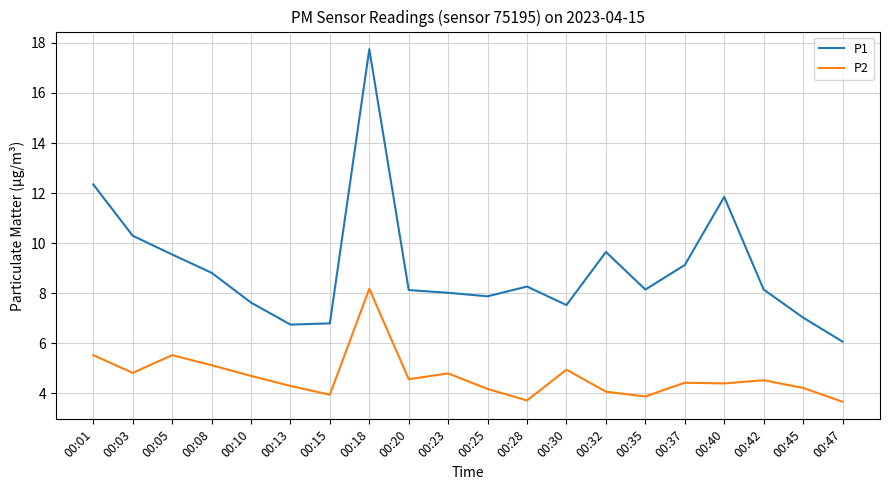

Is it true that P1 equals 2.8 at 00:45?

False